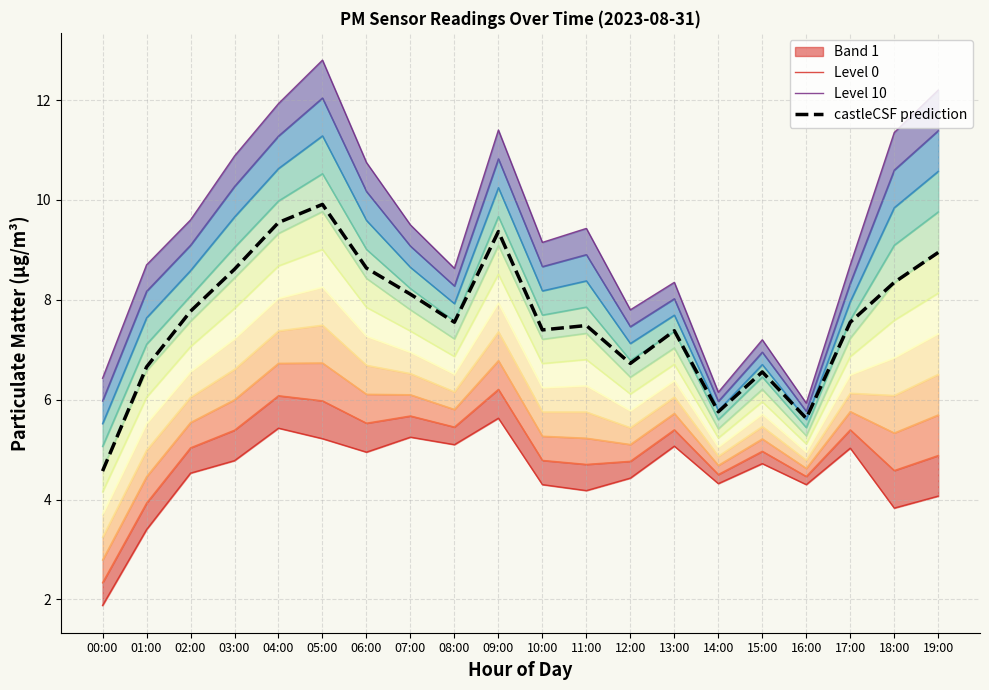

Which category has the lowest value in the castleCSF prediction series?

00:00